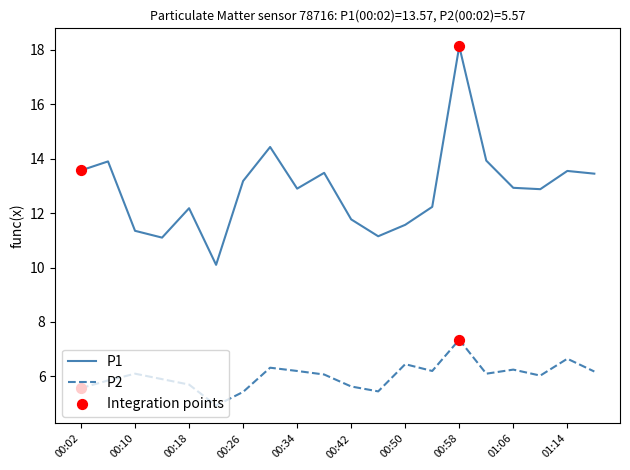

Which series has the largest total across all categories?

P1